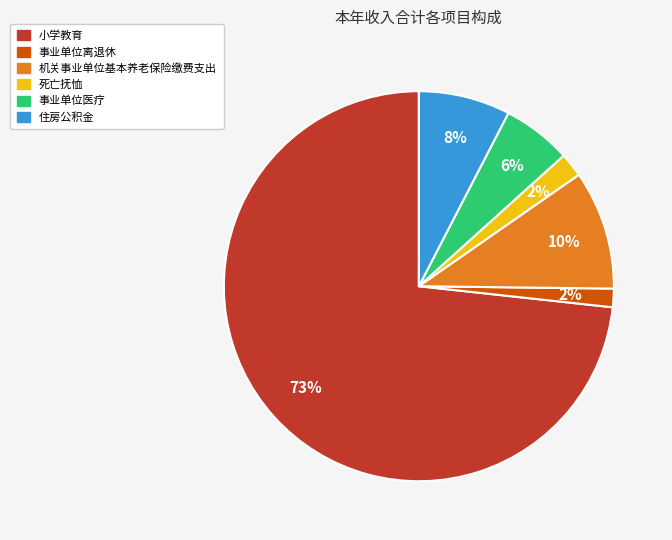

Is the sum of 小学教育 and 事业单位医疗 greater than half?

Yes